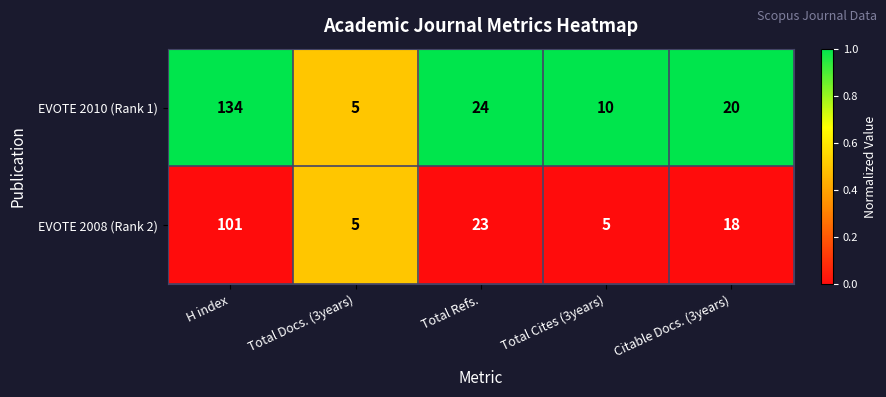

True or false: EVOTE 2008 (Rank 2) has a value of 40 at Total Refs..

False